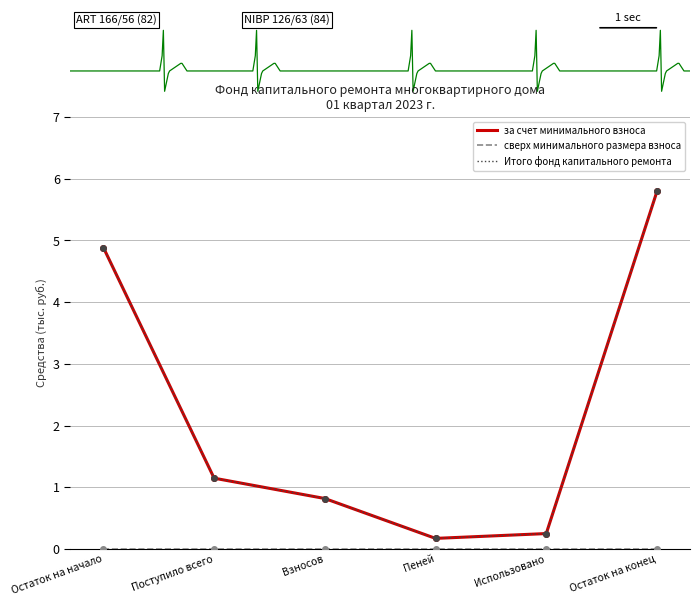

What value does the за счет минимального взноса series have at Остаток на конец?

5.8